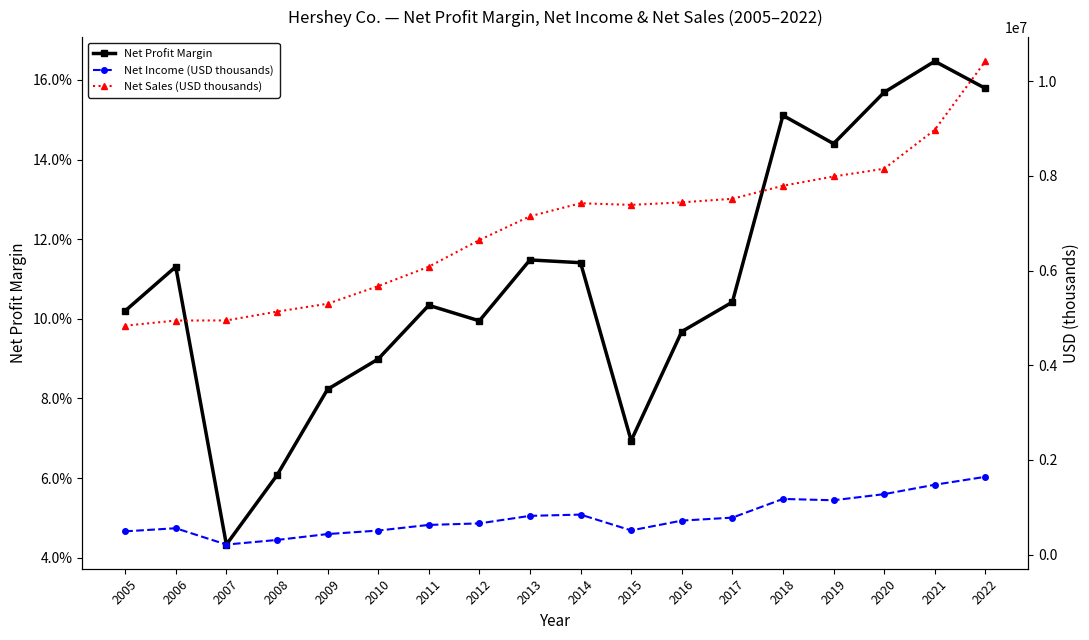

Reading right to left, what are all the values shown in this chart?

Net Profit Margin: 0.2	0.2	0.2	0.1	0.2	0.1	0.1	0.1	0.1	0.1	0.1	0.1	0.1	0.1	0.1	0.0	0.1	0.1
Net Income (USD thousands): 1644817.0	1477512.0	1278708.0	1149692.0	1177562.0	782981.0	720044.0	512951.0	846912.0	820470.0	660931.0	628962.0	509799.0	435994.0	311405.0	214154.0	559061.0	493244.0
Net Sales (USD thousands): 10419294.0	8971337.0	8149719.0	7986252.0	7791069.0	7515426.0	7440181.0	7386626.0	7421768.0	7146079.0	6644252.0	6080788.0	5671009.0	5298668.0	5132768.0	4946716.0	4944230.0	4835974.0